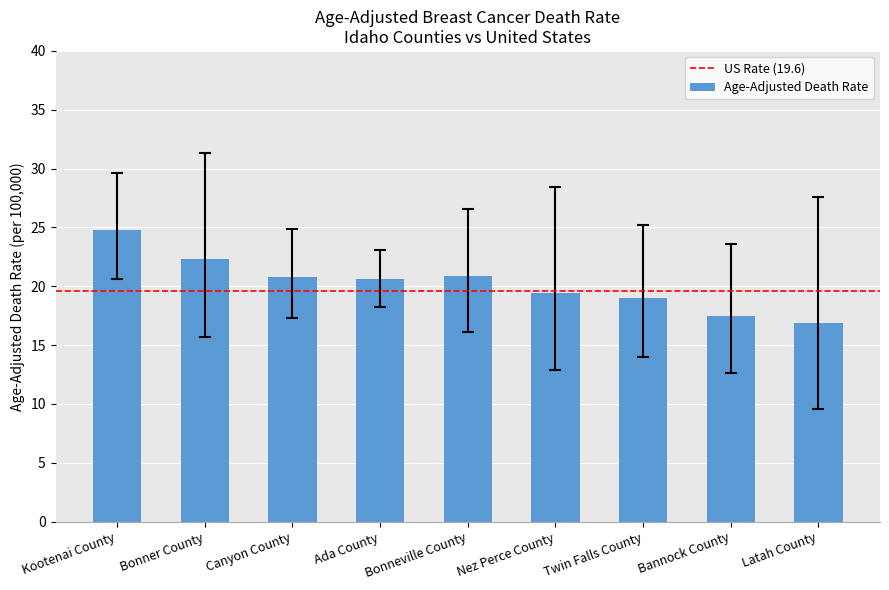

What is the ratio of the value at Nez Perce County to the value at Twin Falls County?

1.0